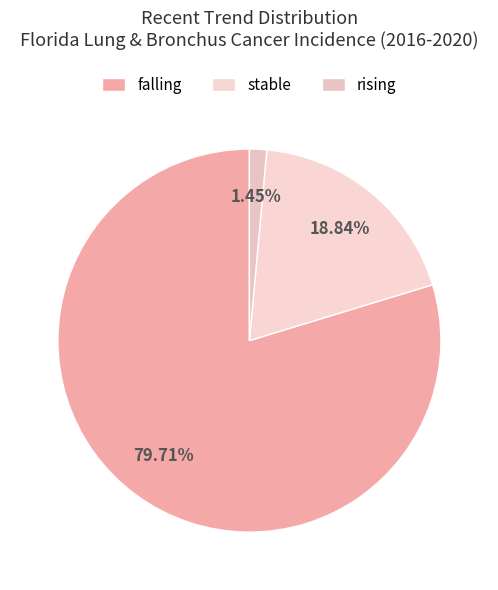

Which slice is the largest?

falling